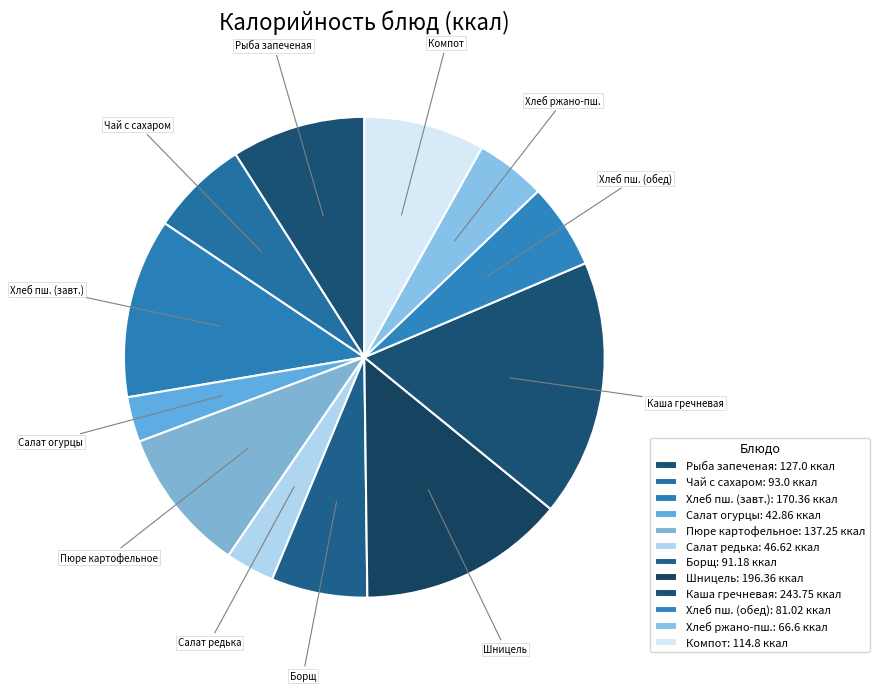

Is there any slice that represents more than half of the pie?

No